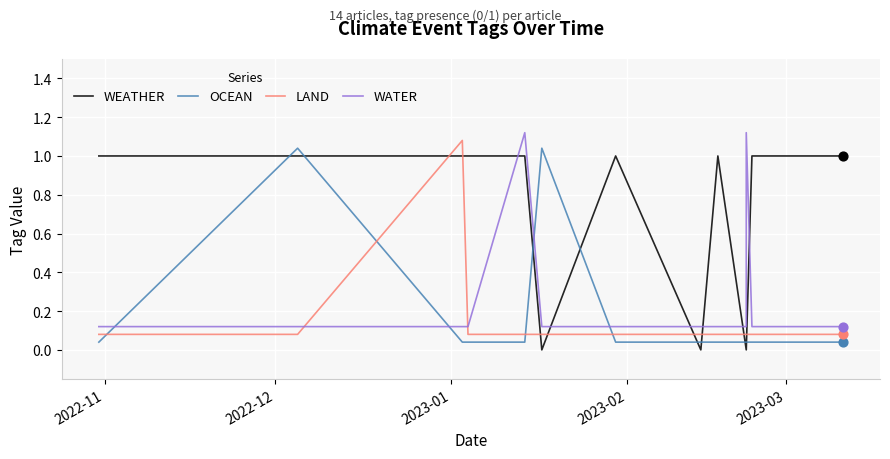

Is the value of OCEAN at 2022-11 greater than the value of WATER at 8?

No